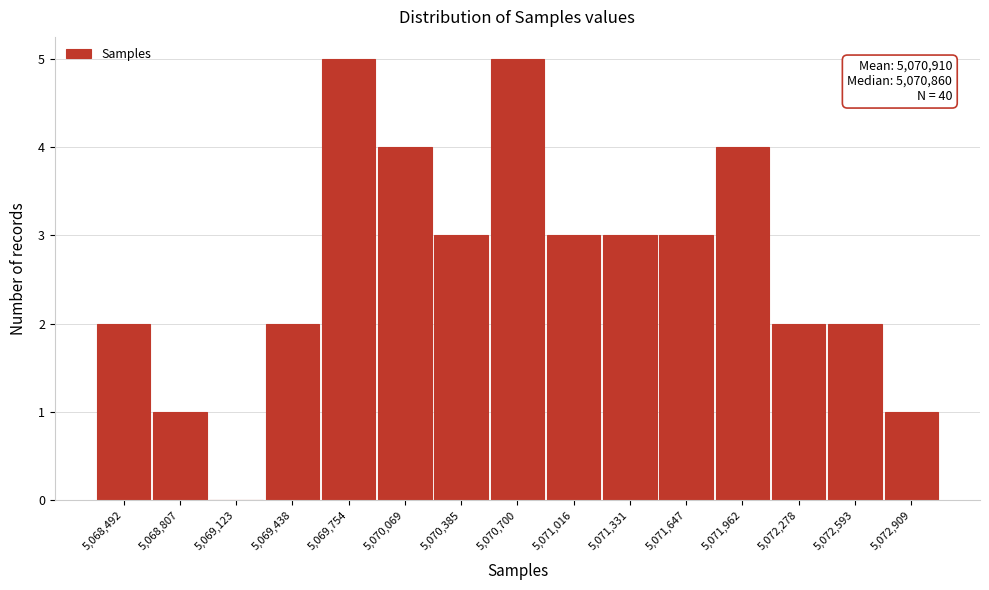

Reading left to right, extract all data points from this chart.

5,068,492=2	5,068,807=1	5,069,123=0	5,069,438=2	5,069,754=5	5,070,069=4	5,070,385=3	5,070,700=5	5,071,016=3	5,071,331=3	5,071,647=3	5,071,962=4	5,072,278=2	5,072,593=2	5,072,909=1